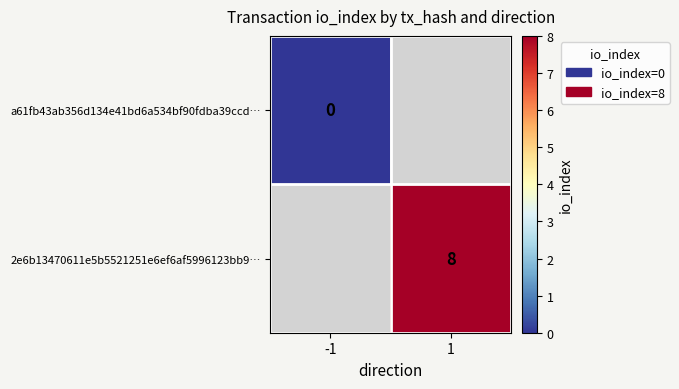

The 2e6b13470611e5b5521251e6ef6af5996123bb9… series shows 12 at 1. True or false?

False